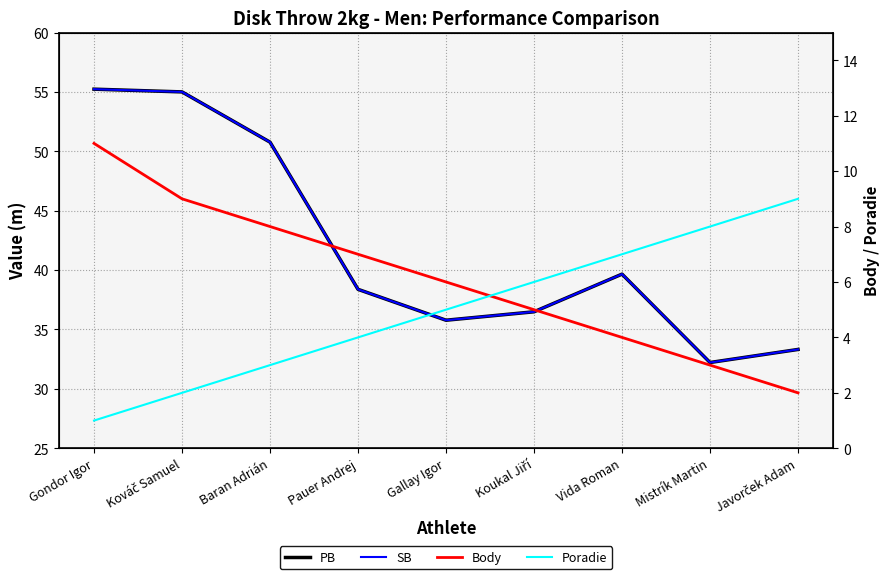

True or false: PB and SB cross at least once.

False